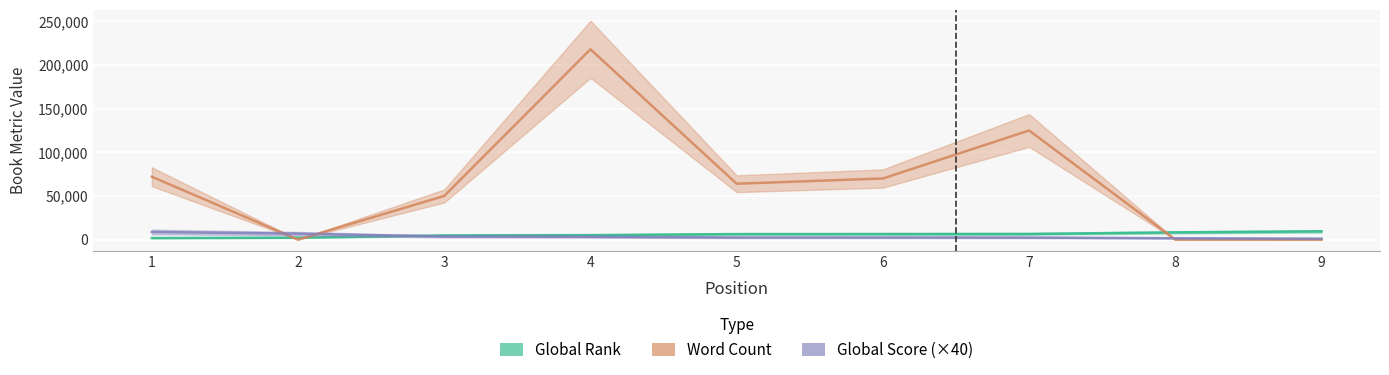

What is the value of the Global Score (×40) point at the 4th from the left?

3200